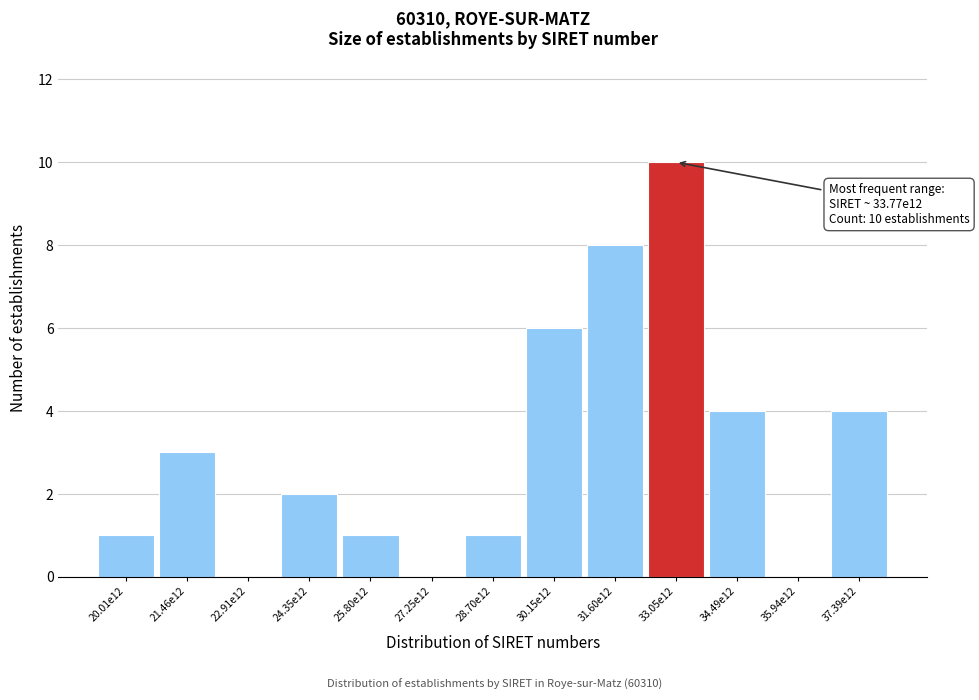

Reading left to right, what are all the values shown in this chart?

20.01e12=1	21.46e12=3	22.91e12=0	24.35e12=2	25.80e12=1	27.25e12=0	28.70e12=1	30.15e12=6	31.60e12=8	33.05e12=10	34.49e12=4	35.94e12=0	37.39e12=4